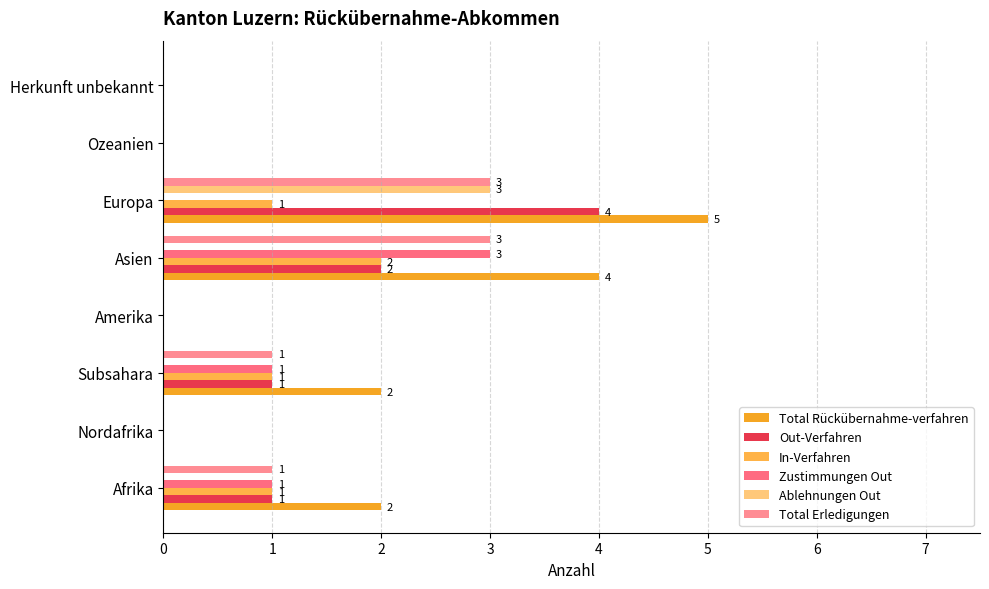

Reading left to right, list all the values displayed in this chart.

Total Rückübernahme-verfahren: 2	0	2	0	4	5	0	0
Out-Verfahren: 1	0	1	0	2	4	0	0
In-Verfahren: 1	0	1	0	2	1	0	0
Zustimmungen Out: 1	0	1	0	3	0	0	0
Ablehnungen Out: 0	0	0	0	0	3	0	0
Total Erledigungen: 1	0	1	0	3	3	0	0